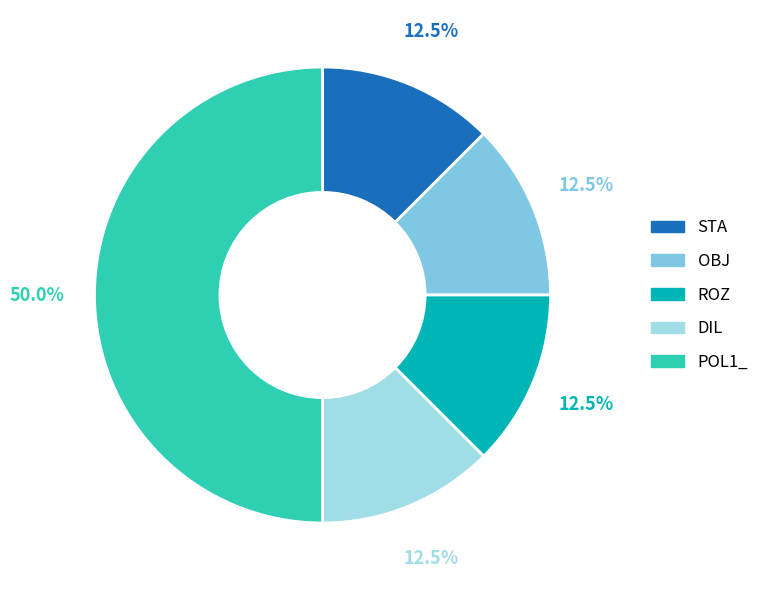

Which category has the biggest portion of the pie?

POL1_